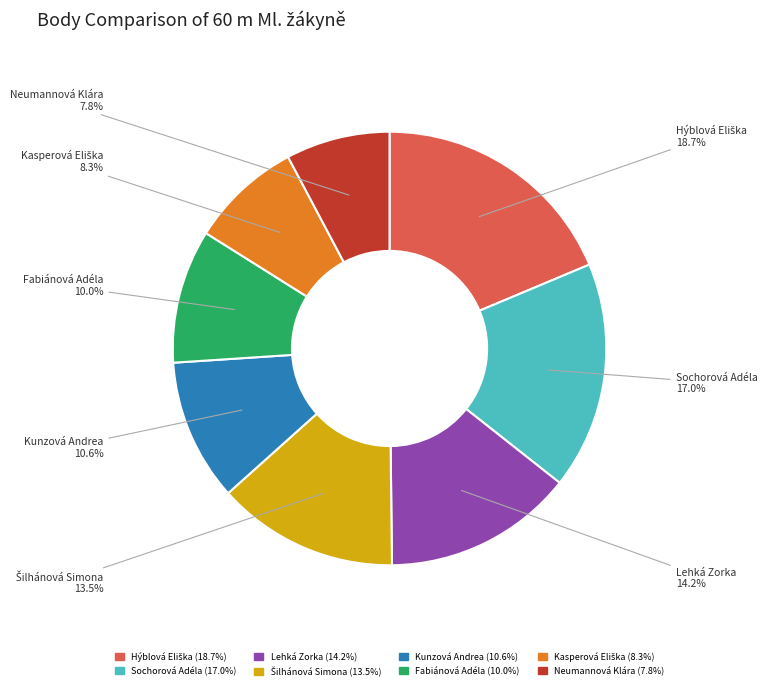

What percentage is the Kunzová Andrea slice, to the nearest percent?

11%